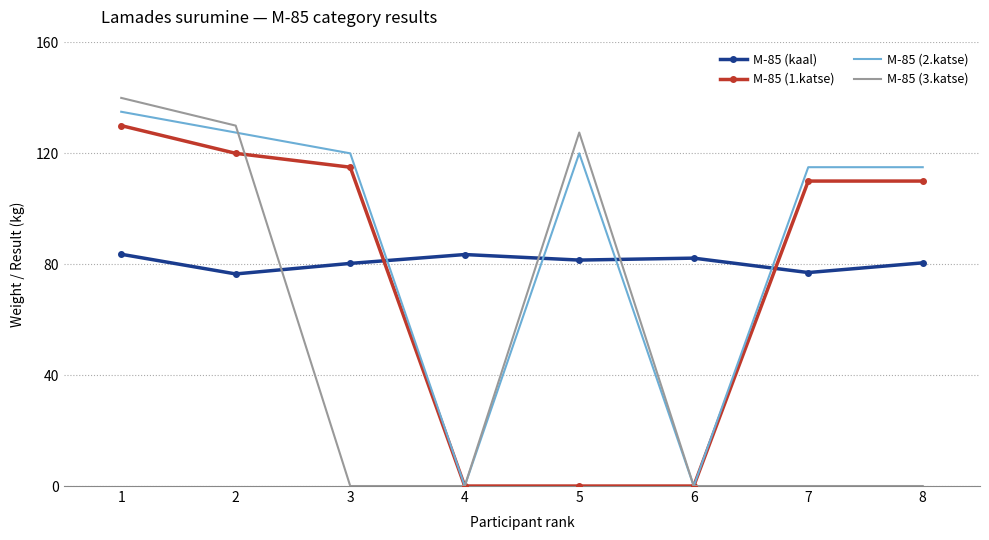

What is the sum of all M-85 (1.katse) values?

585.0